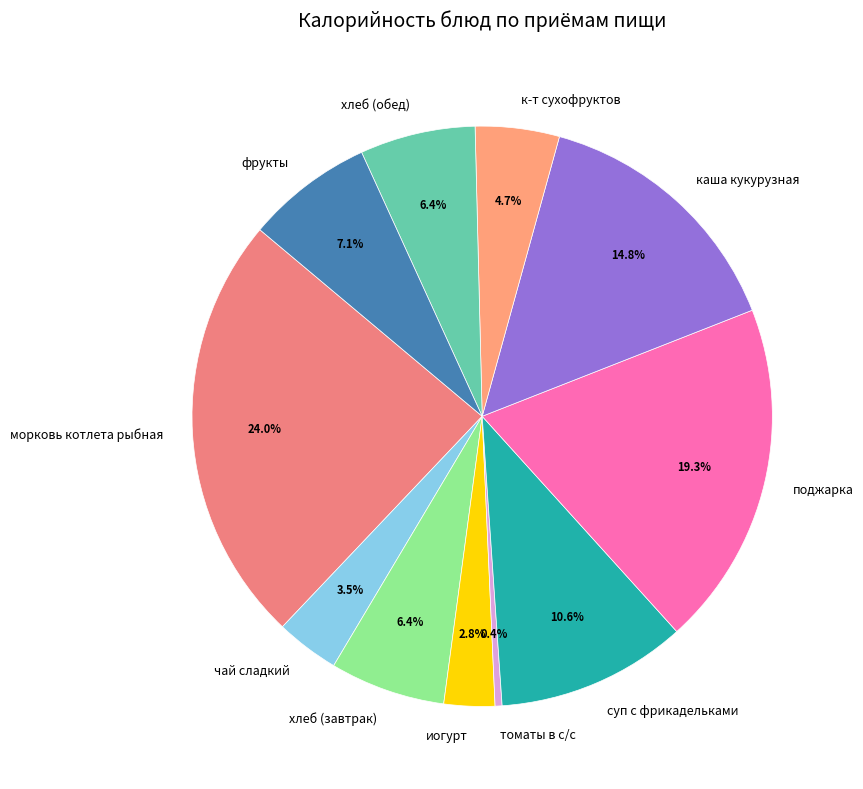

To the nearest percent, what is the difference between the морковь котлета рыбная and фрукты slice percentages?

17%